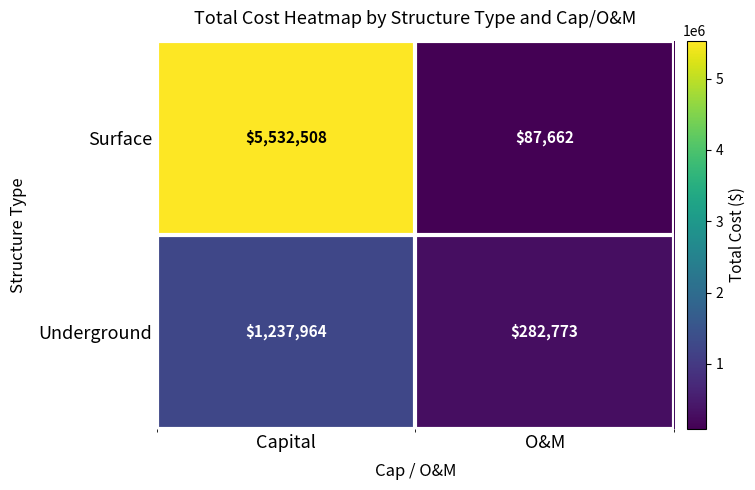

Reading left to right, transcribe all the data shown in this chart.

Surface: 5532508	87662
Underground: 1237964	282773